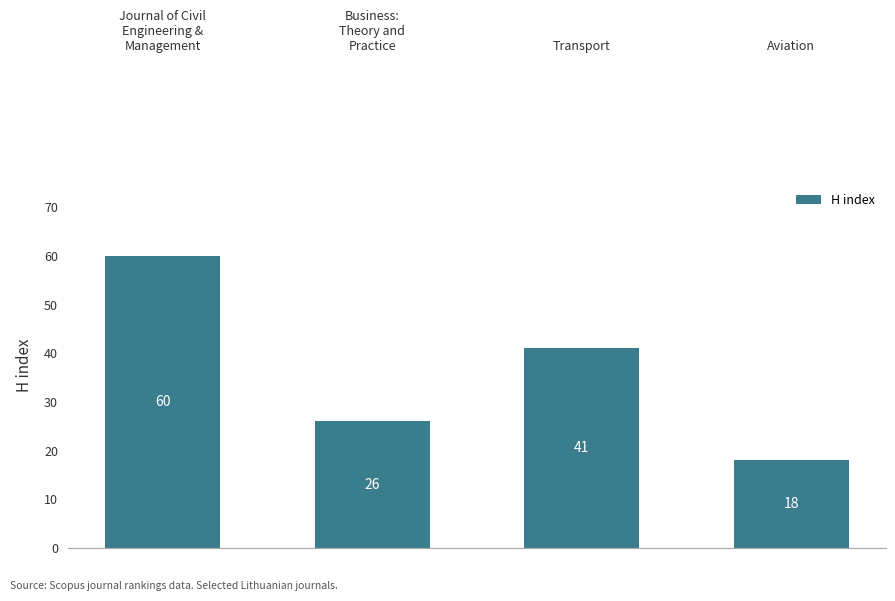

What is the sum of all values?

145